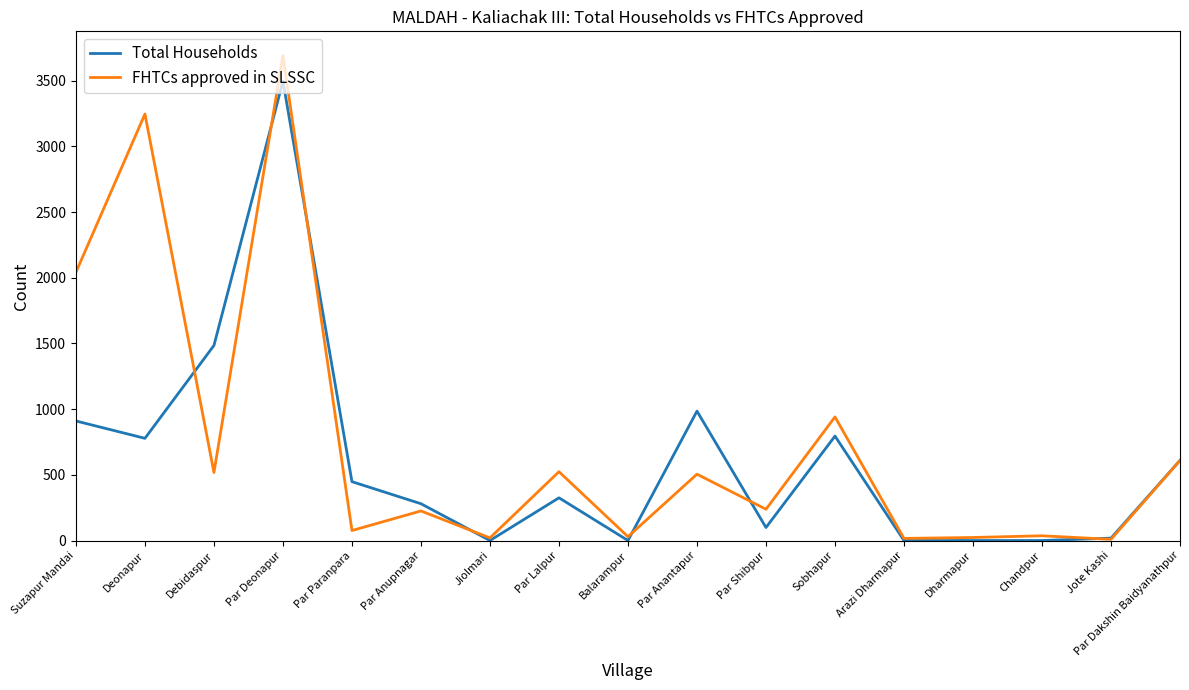

At which category is the sum across all series the highest?

Par Deonapur